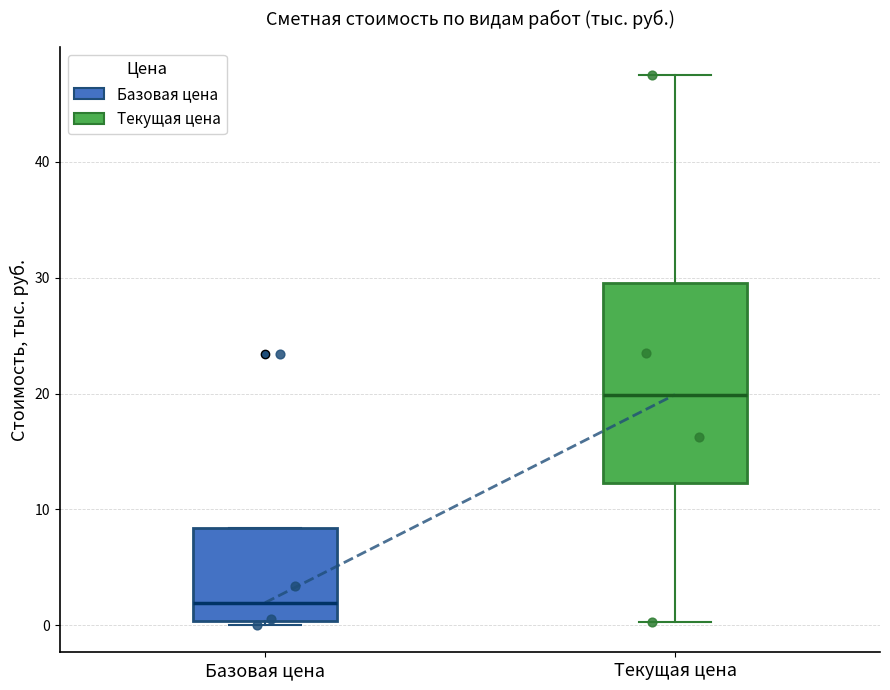

Reading left to right, read every box against the y-axis: the position of its median line, the range the box covers, and the ends of its whiskers. The values are not printed on the chart, so give them approximately, as read against the axis.

Базовая цена: median 2, box 0 to 8, whiskers 0 (just below the box's lower edge) to 8
Текущая цена: median 20, box 12 to 30, whiskers 0 to 47